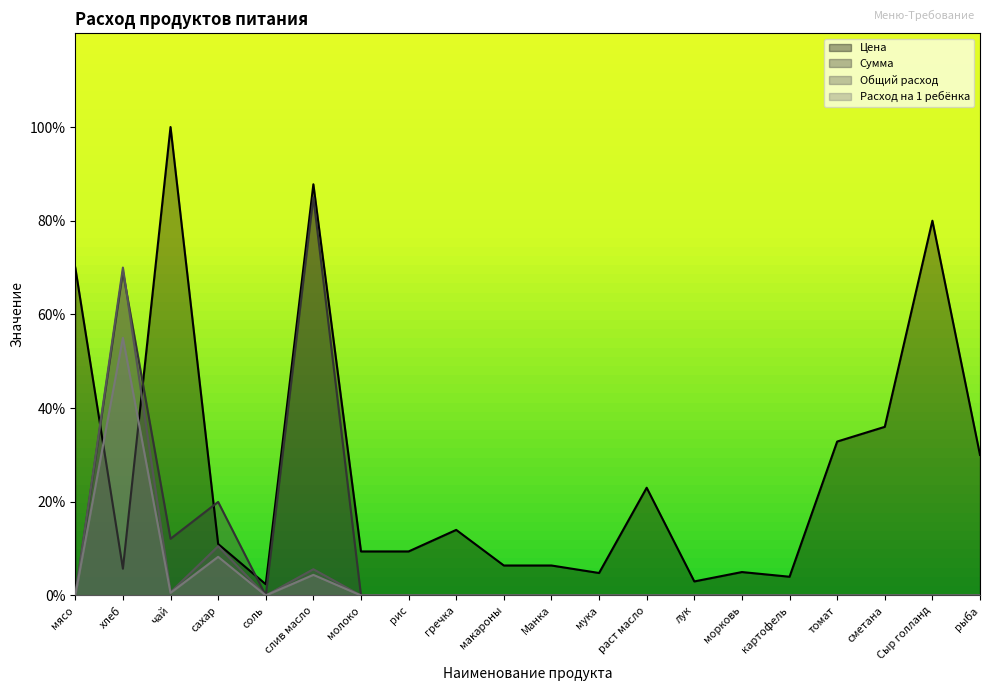

At which category does Цена reach its first local valley?

хлеб